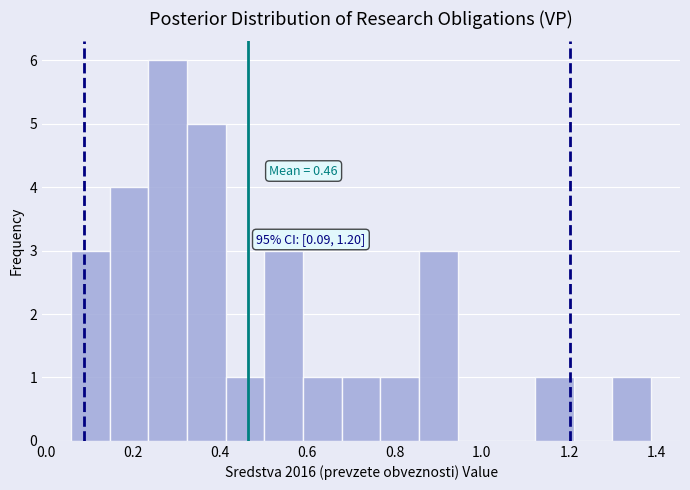

Over which range of the x-axis is the bar tallest?

0.24 to 0.32